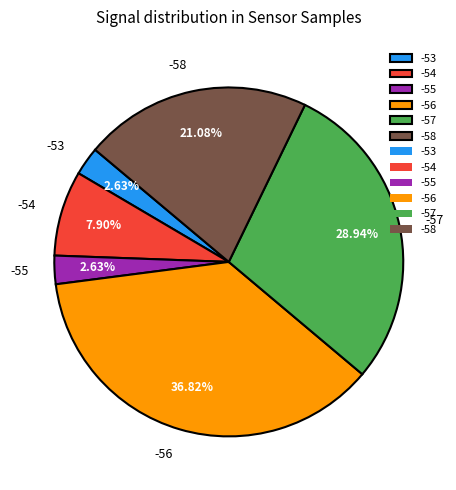

Does -58 account for over 50% of the chart?

No